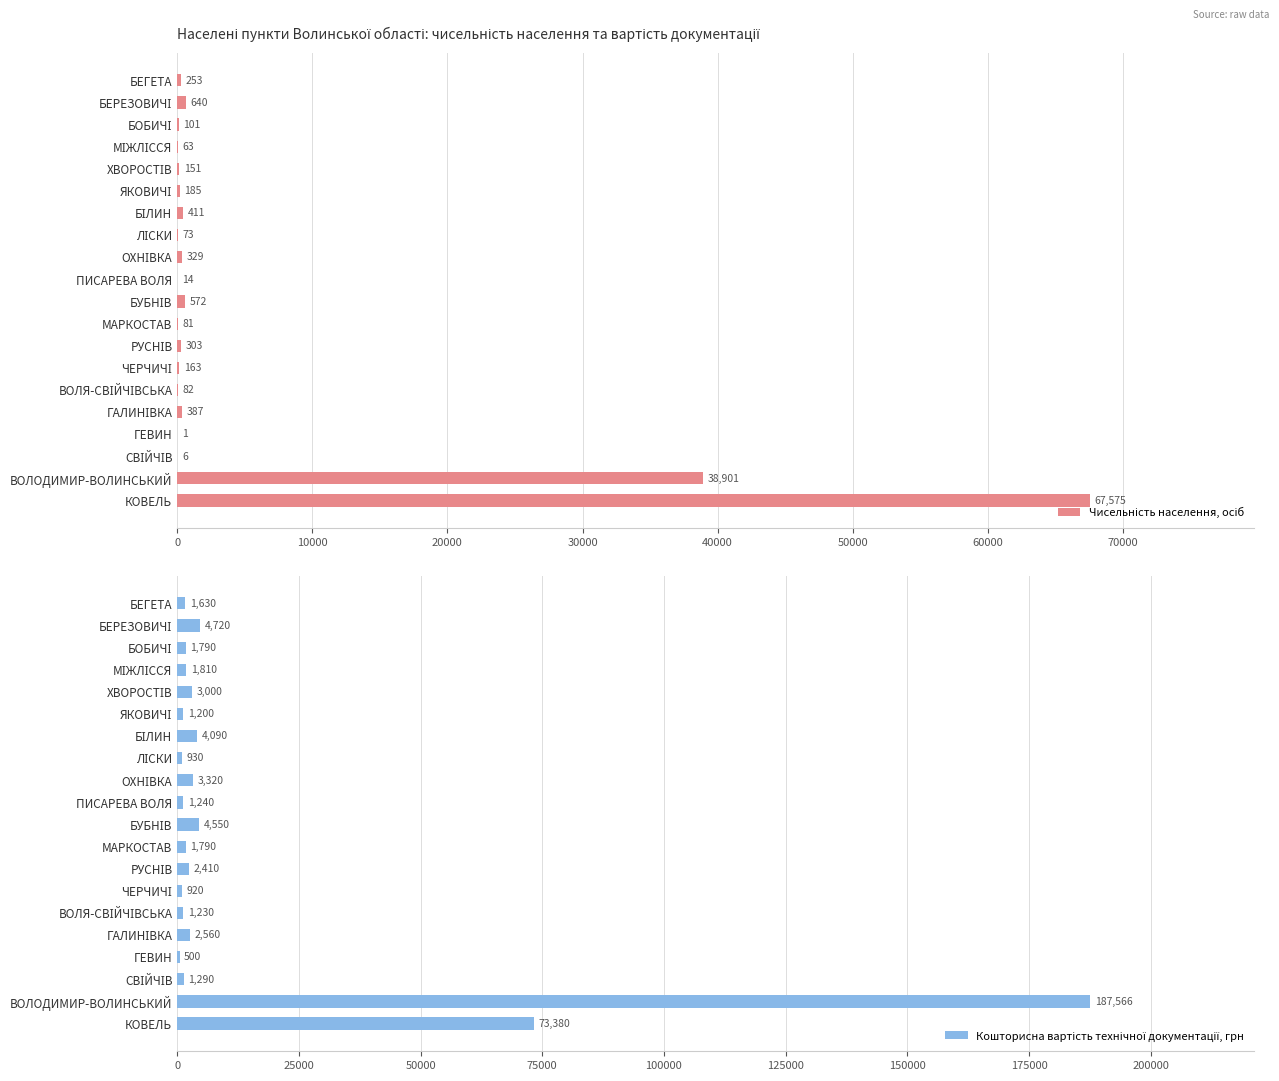

What is the difference between the Кошторисна вартість технічної документації, грн values at ВОЛОДИМИР-ВОЛИНСЬКИЙ and ЧЕРЧИЧІ?

186646